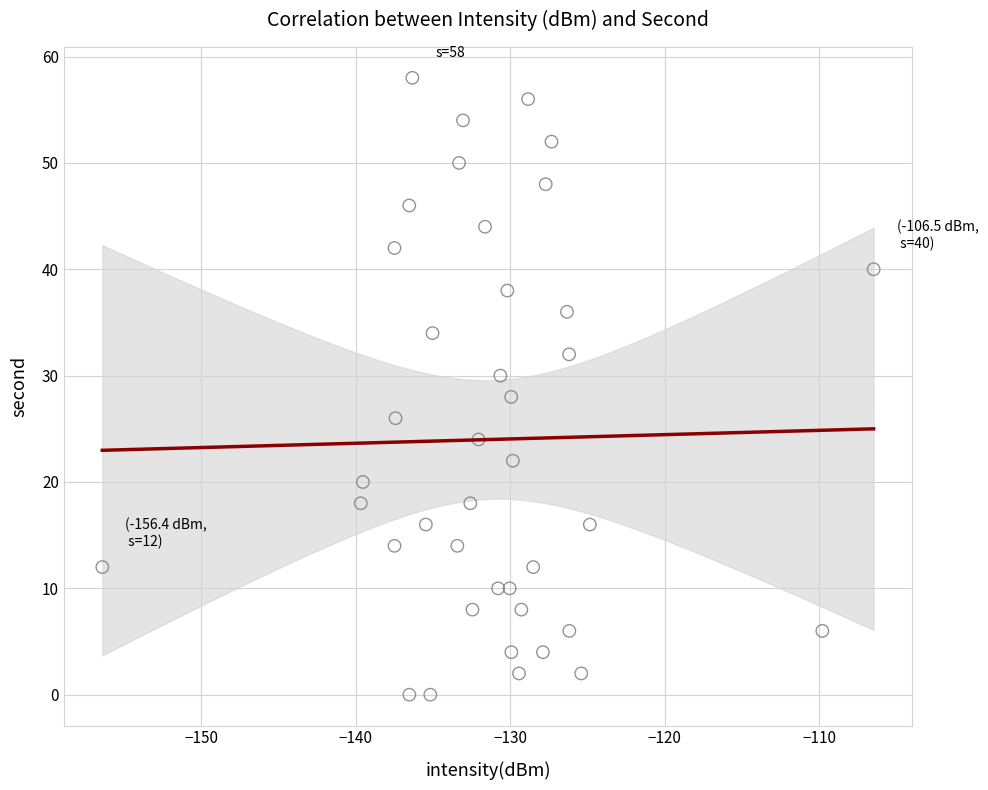

What is the range of Y values (max minus min)?

58